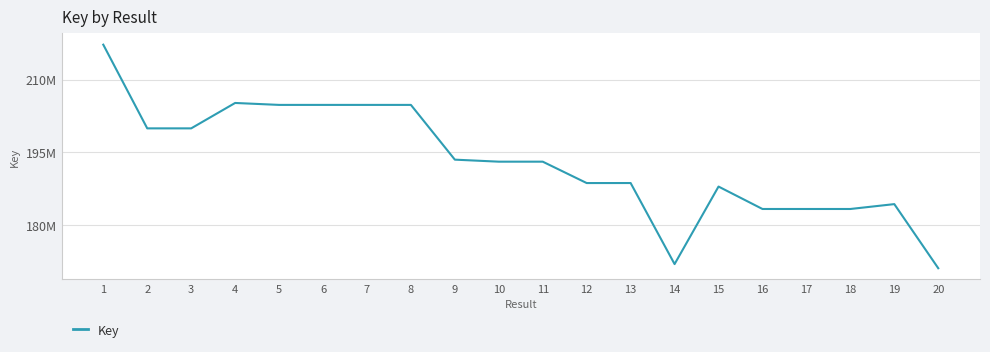

List the labels in order of value, smallest first.

20, 14, 17, 18, 16, 19, 15, 12, 13, 11, 10, 9, 2, 3, 7, 8, 5, 6, 4, 1